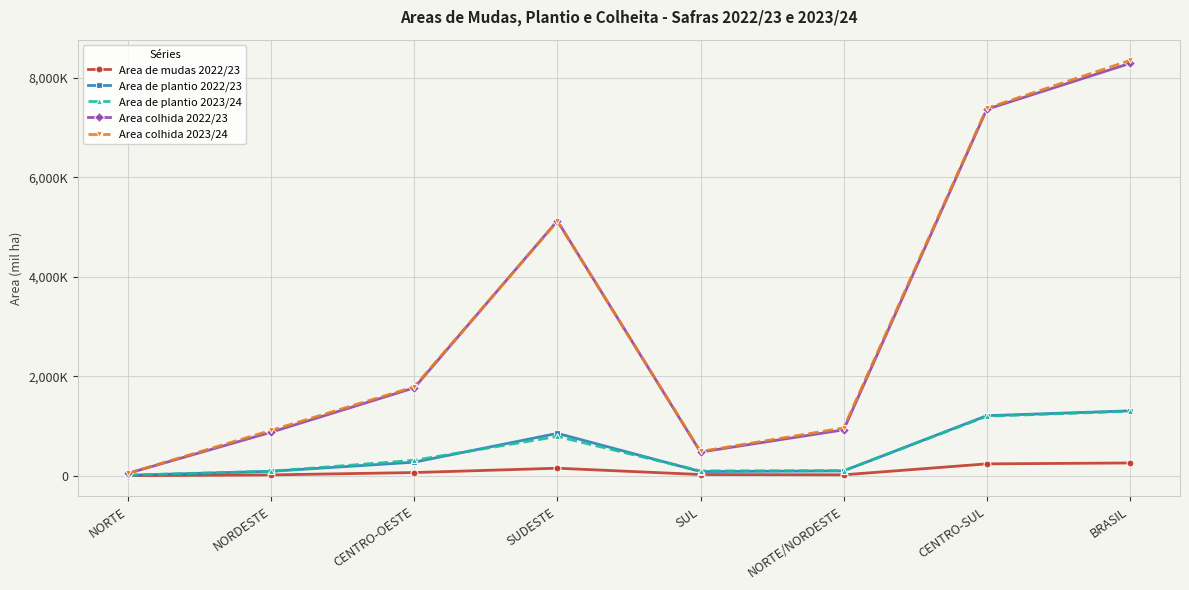

At which category is the sum across all series the highest?

BRASIL